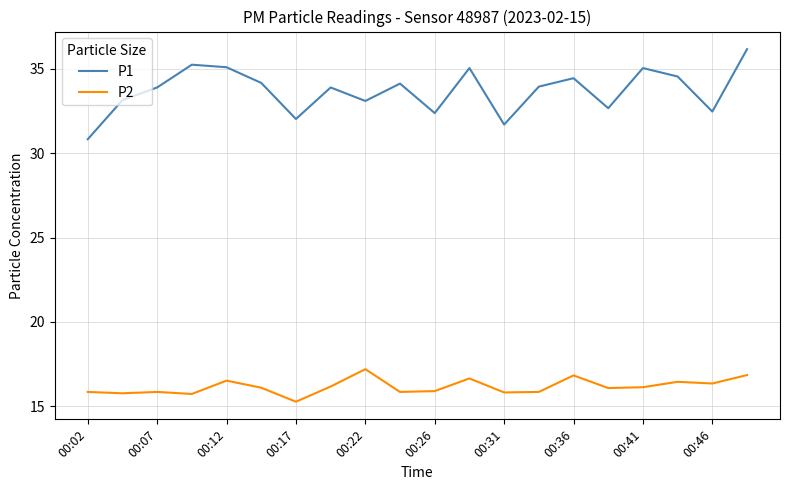

What is the difference between the maximum and minimum values in the P1 series?

5.3